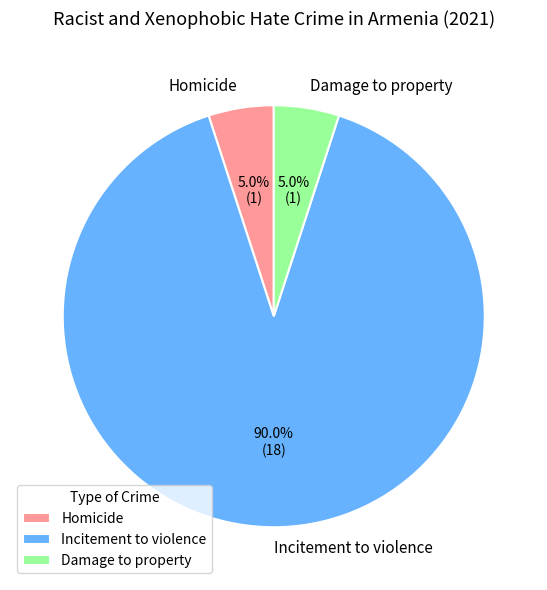

Which slice is the largest?

Incitement to violence